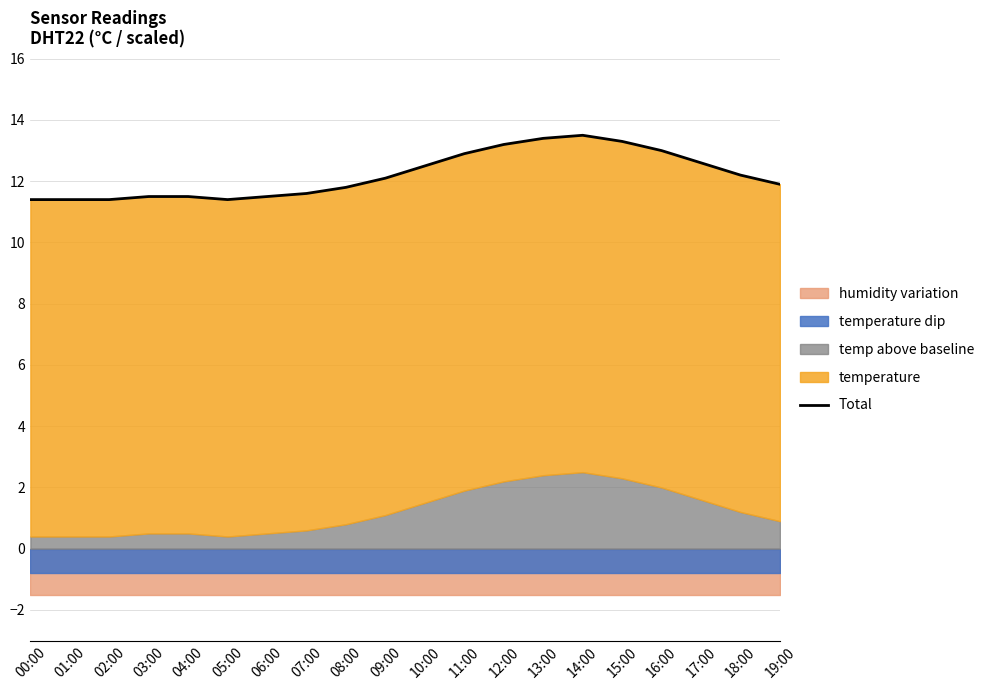

The chart shows a value of 16.8 at 05:00. True or false?

False